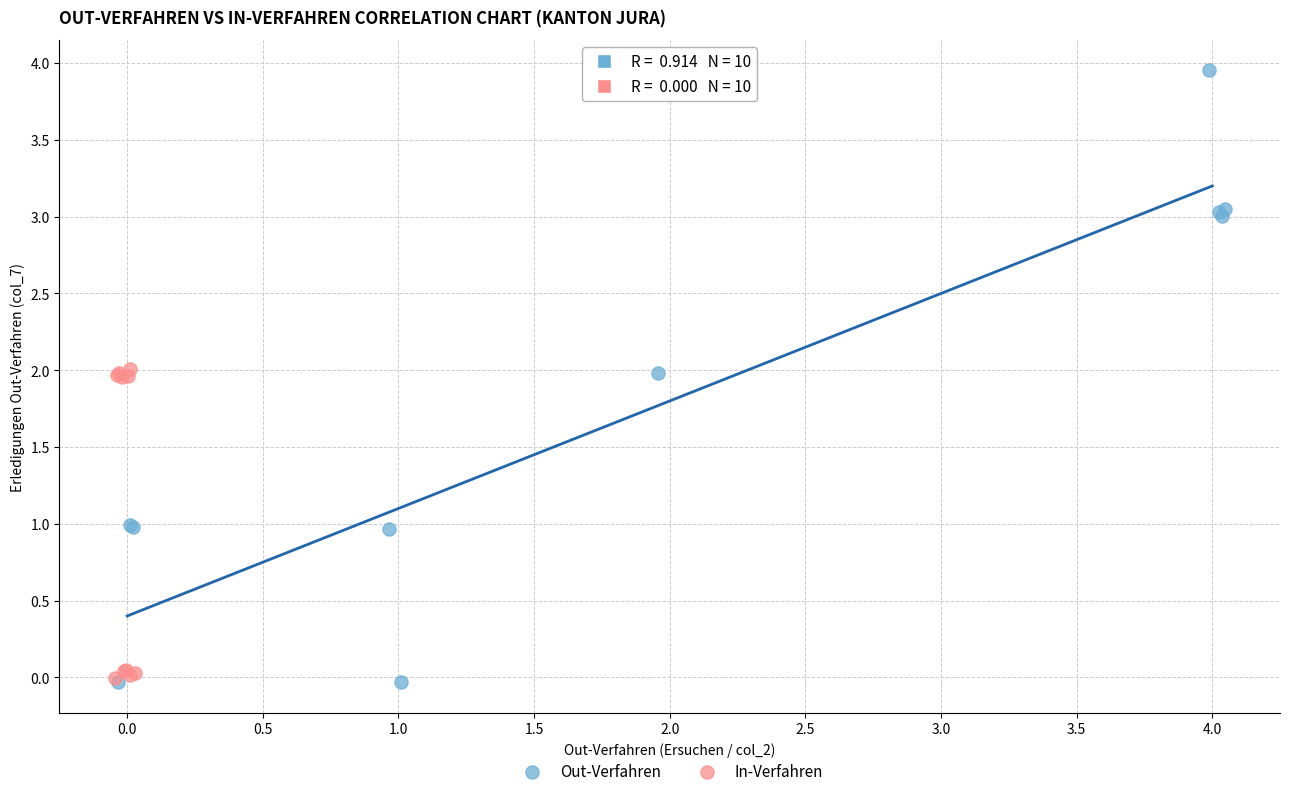

Which series reaches the maximum Y coordinate?

Out-Verfahren